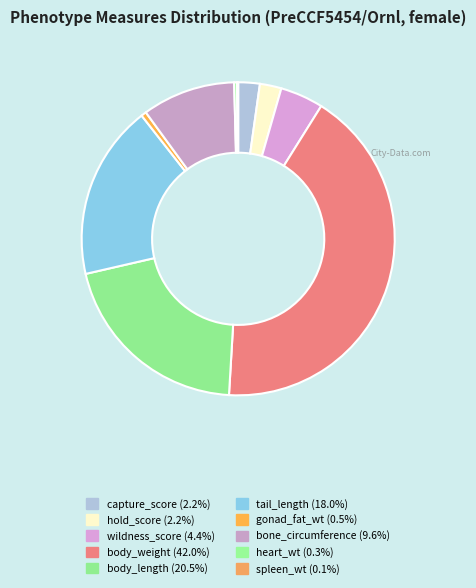

Count the number of slices in the pie.

10